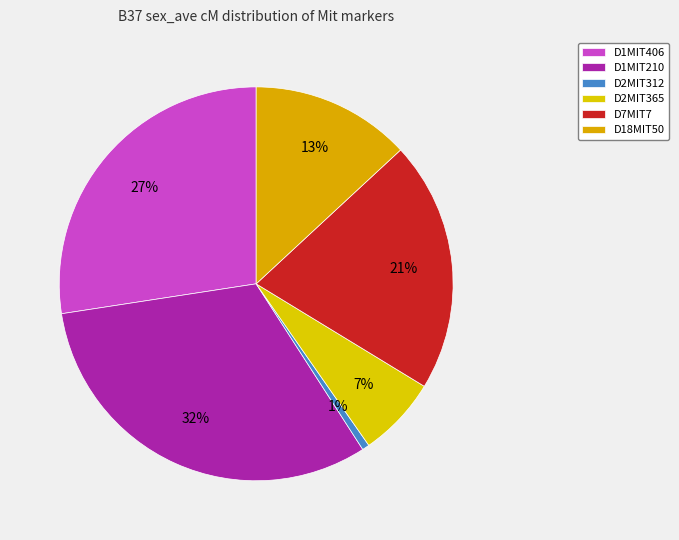

What is the largest slice in the pie chart?

D1MIT210